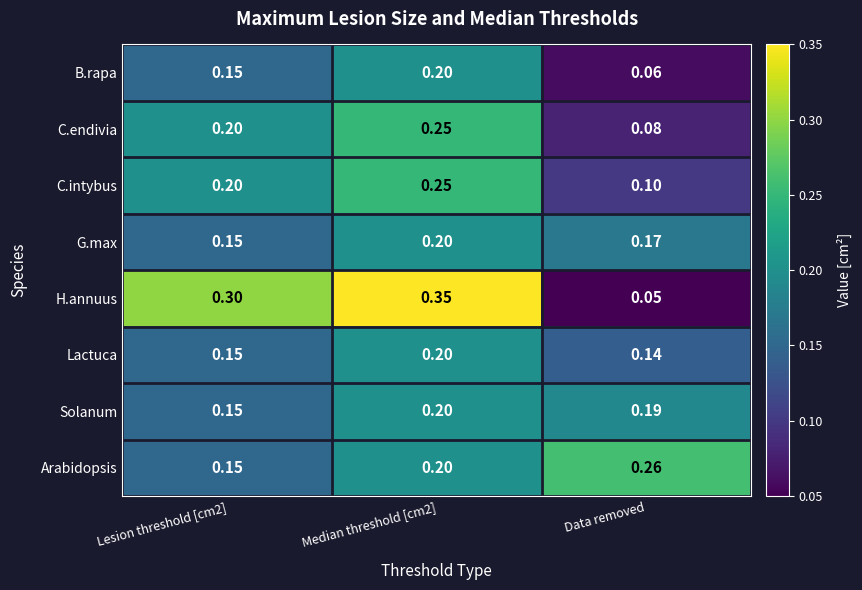

At which label is Lactuca closest to 0?

Data removed